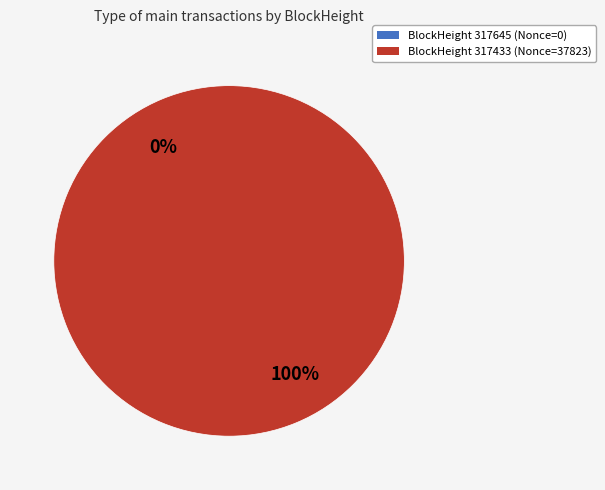

Does any single category account for the majority?

Yes